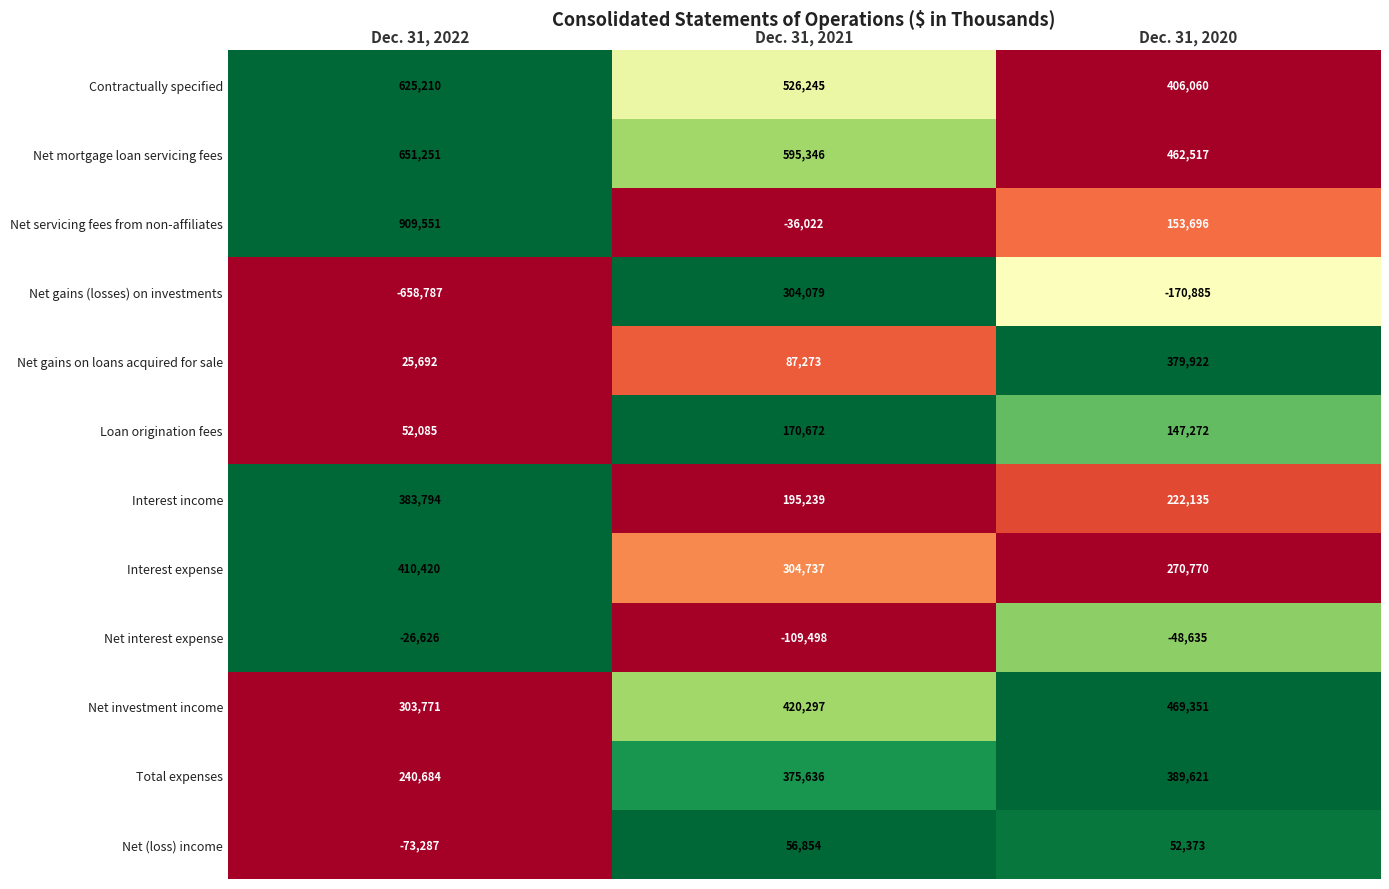

Is it true that Net gains on loans acquired for sale equals 87273 at Dec. 31, 2021?

True